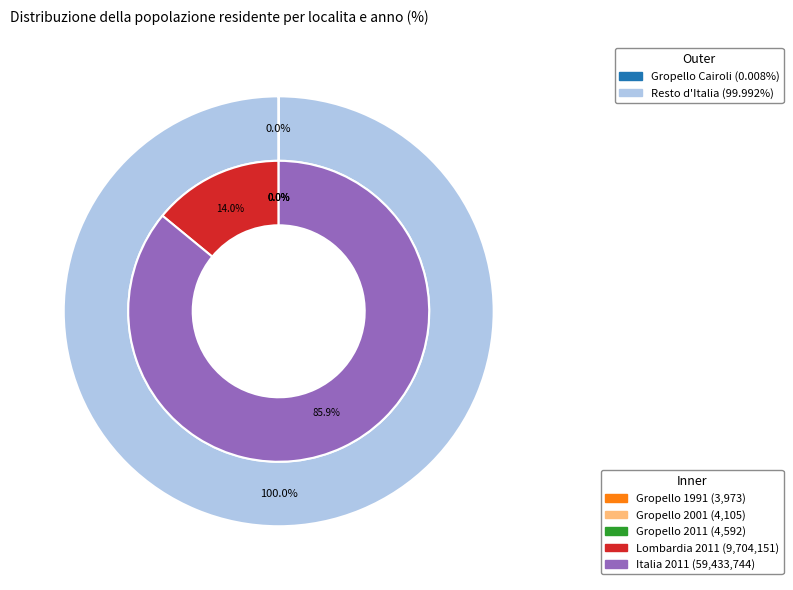

Which has a higher value, Gropello Cairoli 2001 or Gropello Cairoli 1991?

Gropello Cairoli 2001